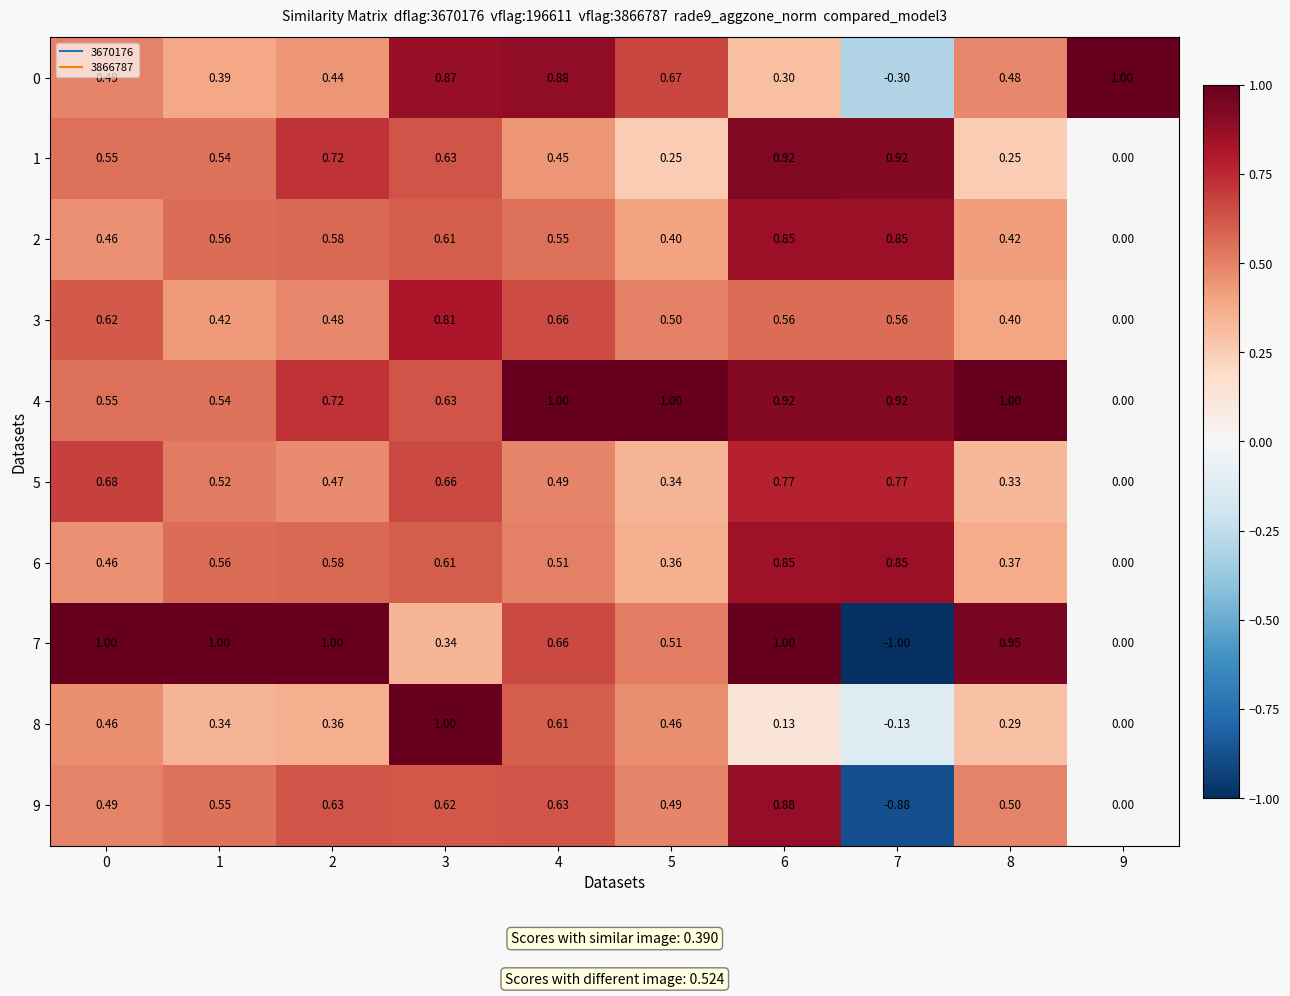

Is the value of 0 at 1 greater than the value of 8 at 6?

Yes